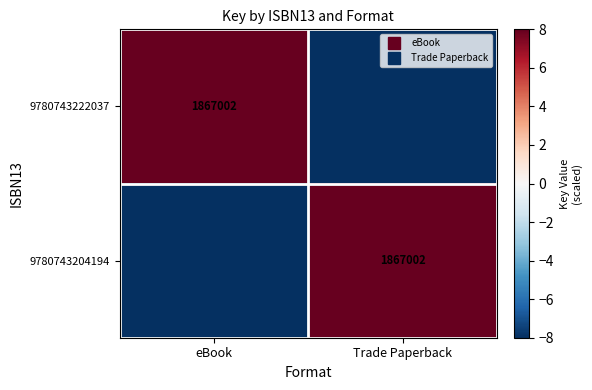

Rank the series at eBook from lowest to highest value.

9780743204194, 9780743222037